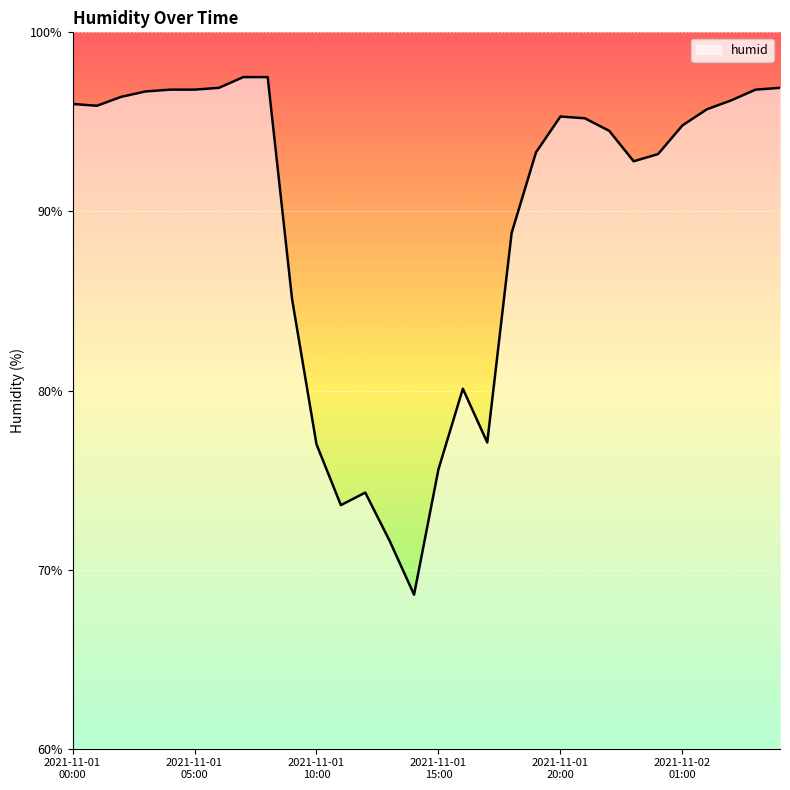

What is the difference between the maximum and minimum values?

28.9